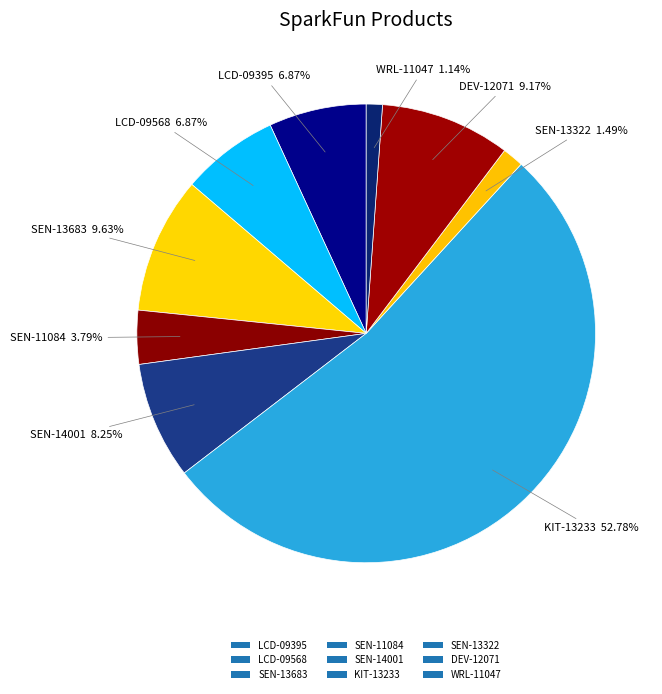

To the nearest percent, what is the combined percentage of WRL-11047 and DEV-12071?

10%